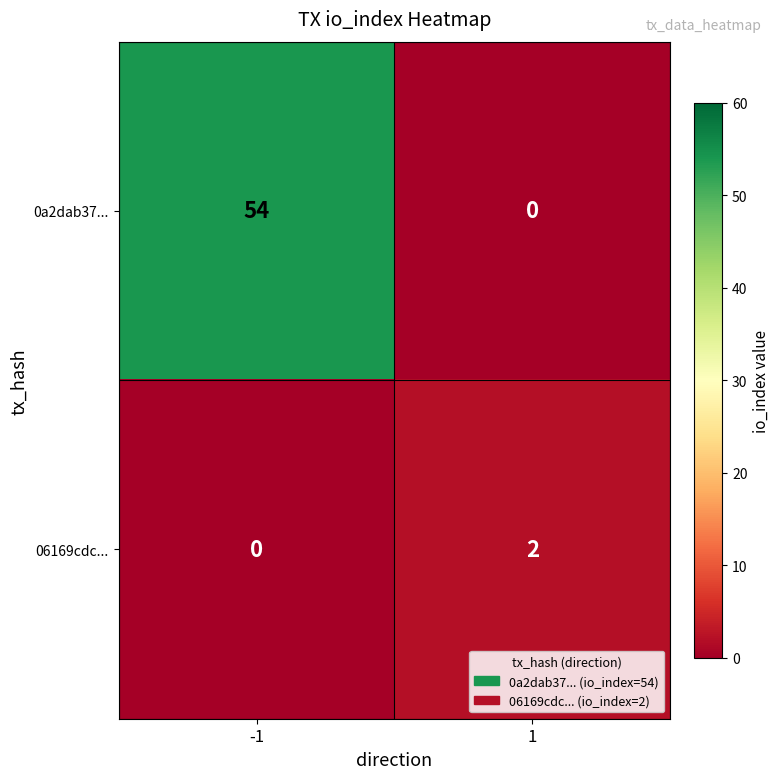

The value of 06169cdc... at 1 is 2. True or false?

True